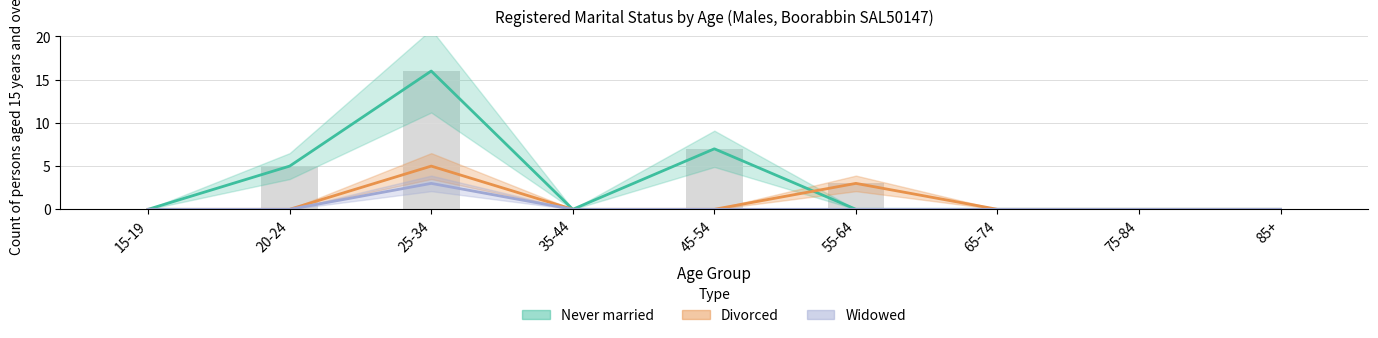

At which category is the sum across all series the highest?

25-34